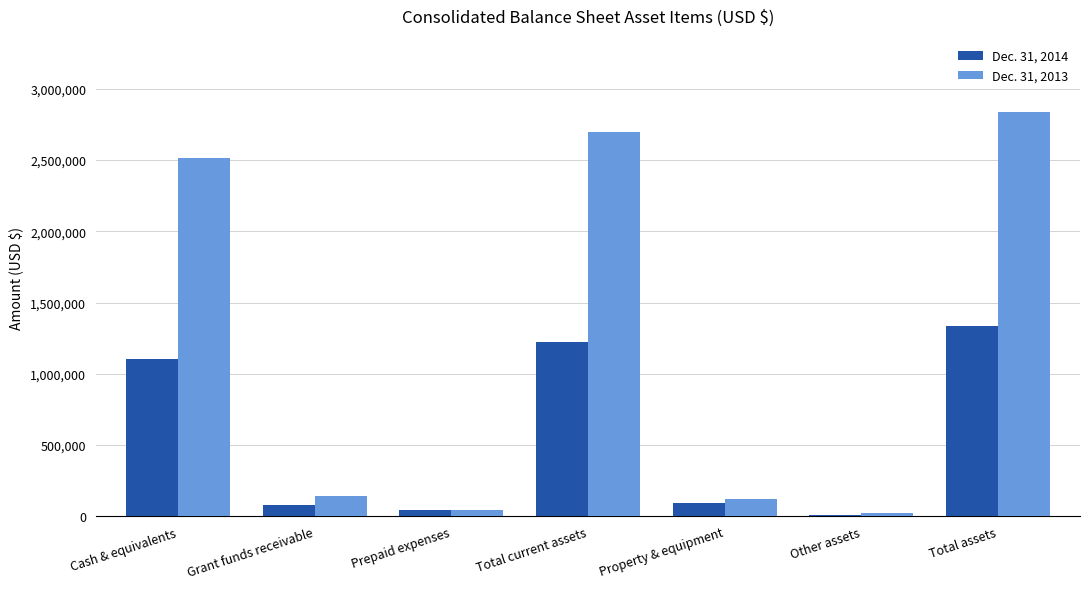

Reading left to right, what are all the values shown in this chart?

Dec. 31, 2014: 1101651	79341	44503	1225495	96693	11010	1333198
Dec. 31, 2013: 2513861	140909	43569	2698339	120227	21010	2839576